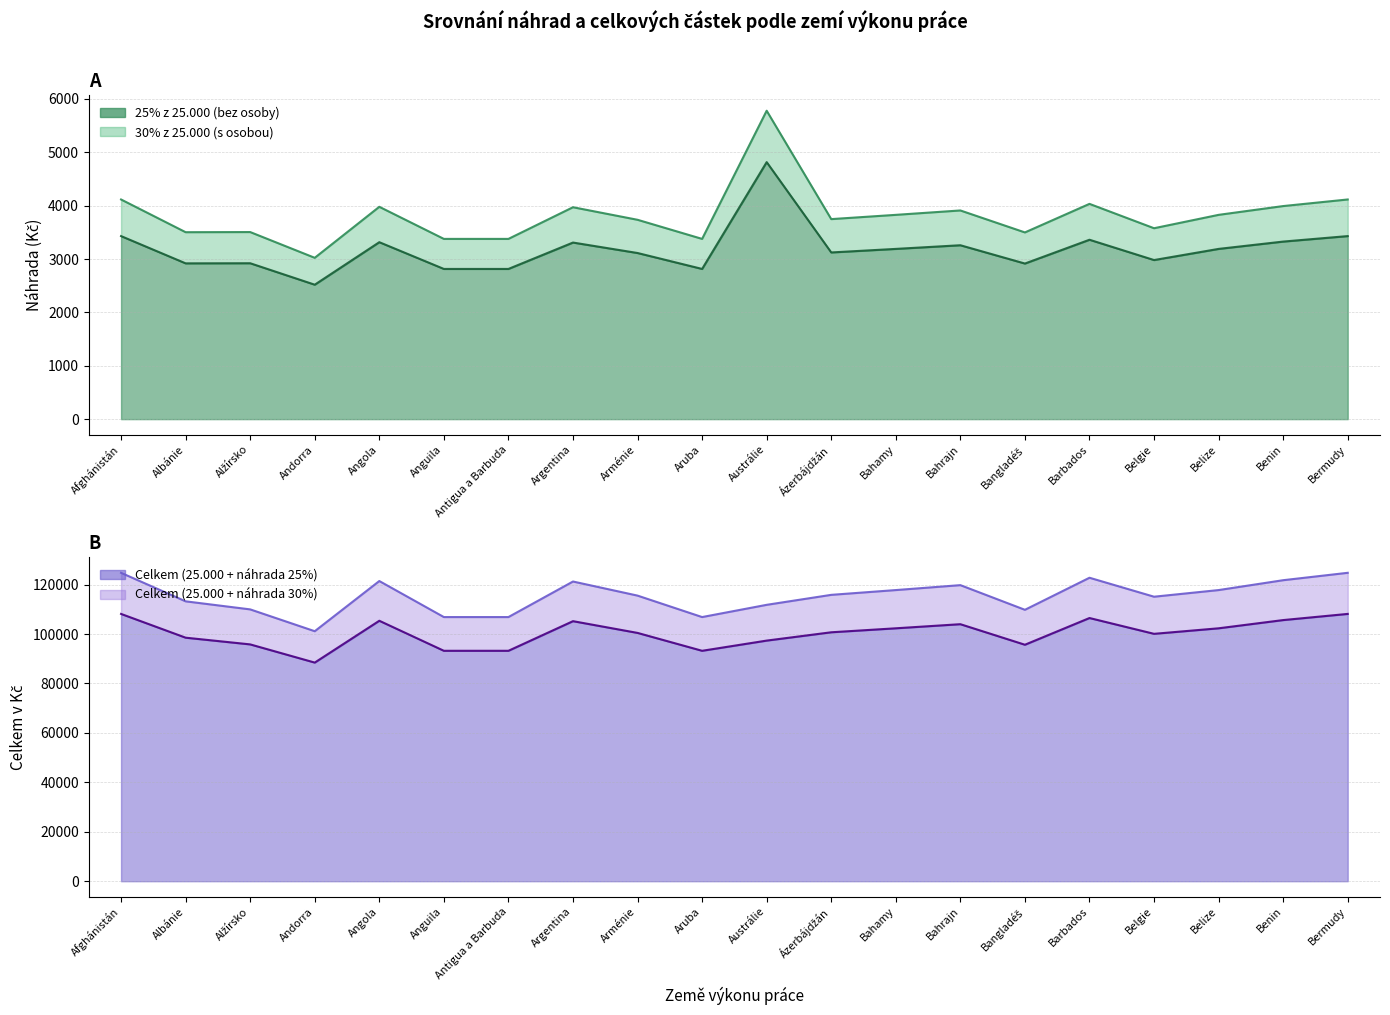

What is the difference between the maximum and second lowest values in the 30% z 25.000 (s osobou) series?

2402.0